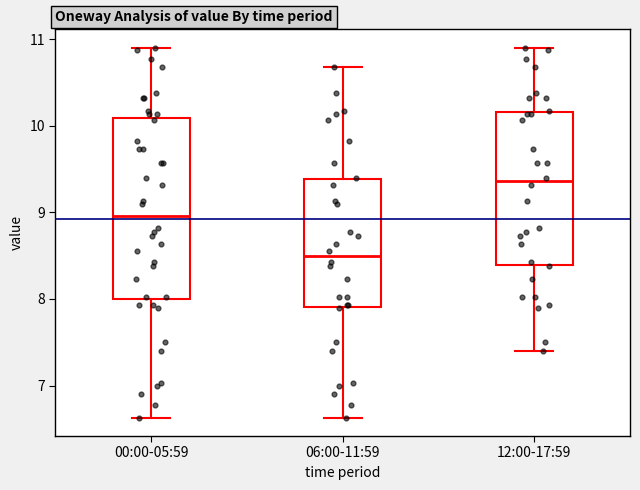

Comparing the boxes themselves (not the whiskers), which one is the tallest?

00:00-05:59